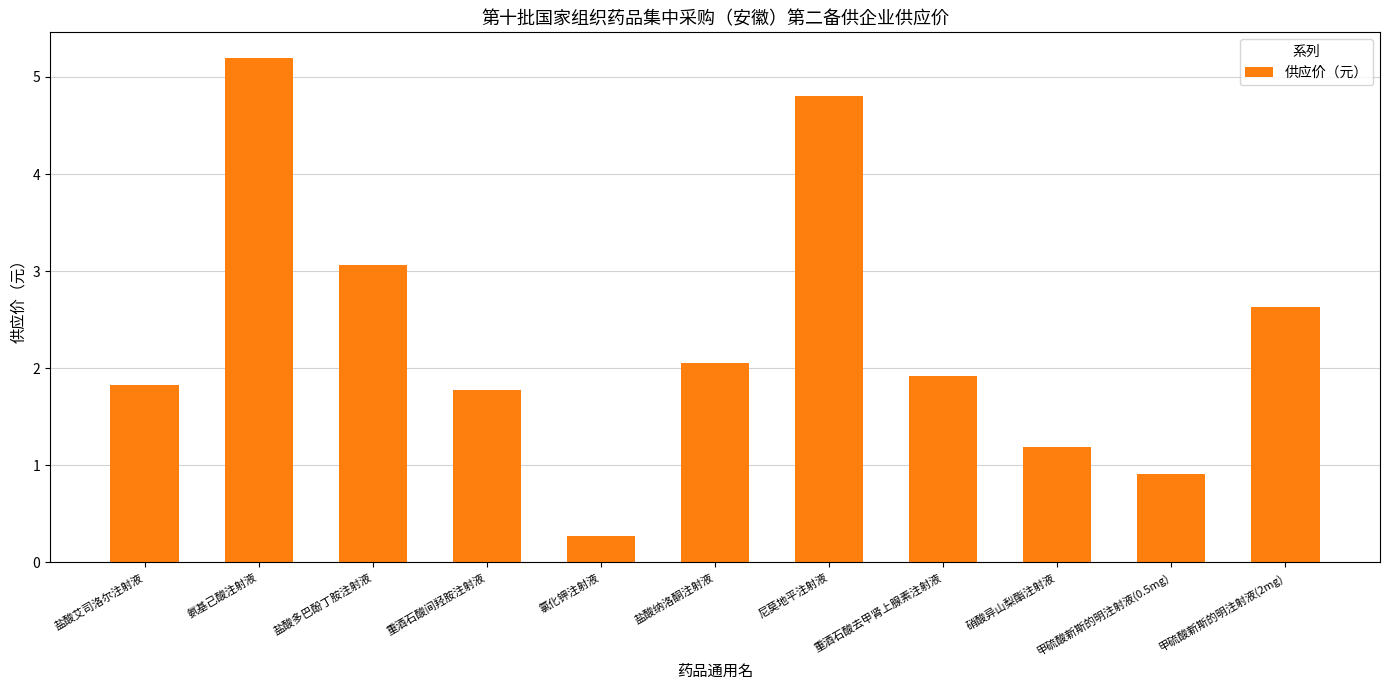

The chart shows a value of 0.4 at 甲硫酸新斯的明注射液(0.5mg). True or false?

False